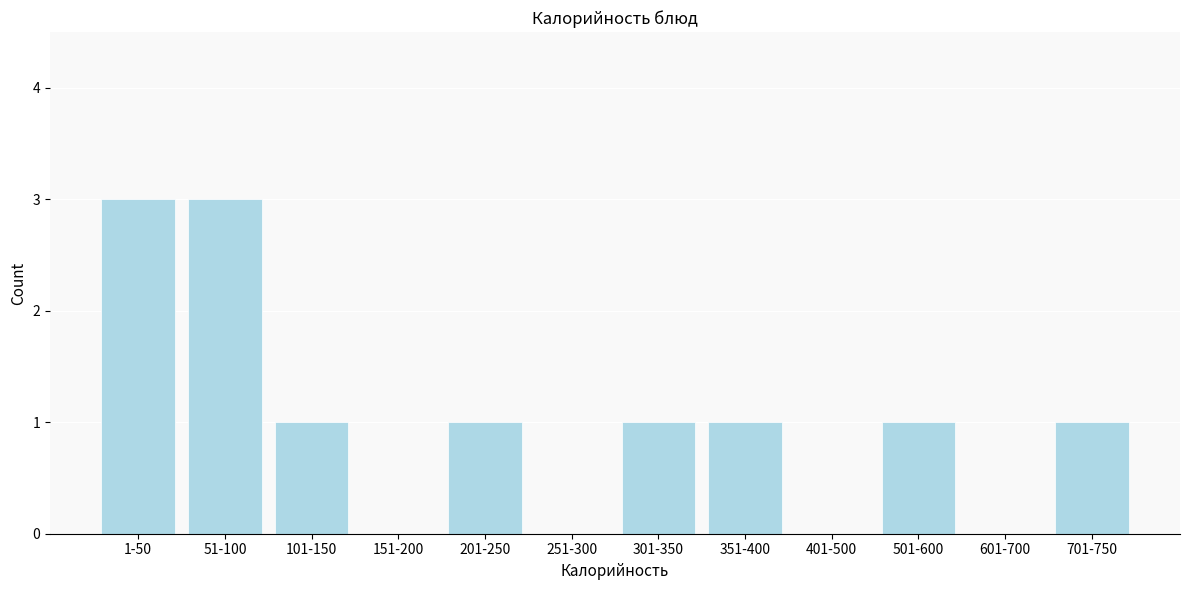

Reading left to right, transcribe all the data shown in this chart.

1-50=3	51-100=3	101-150=1	151-200=0	201-250=1	251-300=0	301-350=1	351-400=1	401-500=0	501-600=1	601-700=0	701-750=1